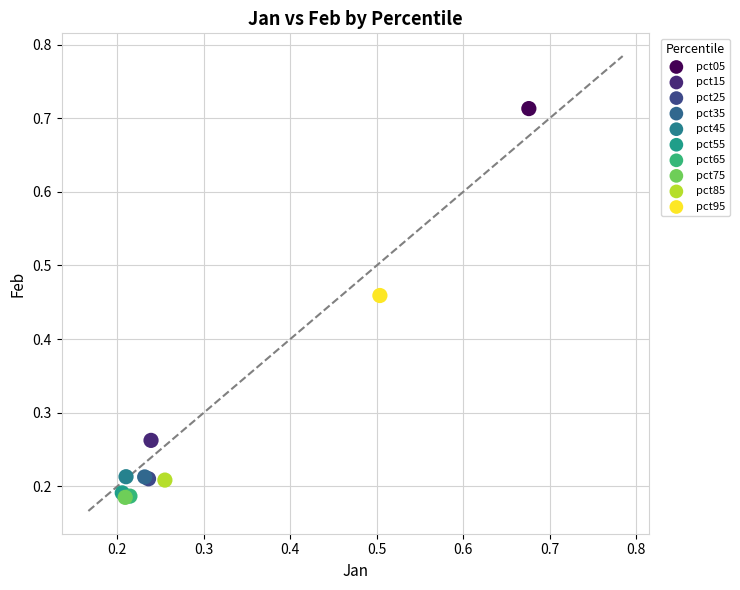

What are all the series names shown in the legend?

pct05, pct15, pct25, pct35, pct45, pct55, pct65, pct75, pct85, pct95